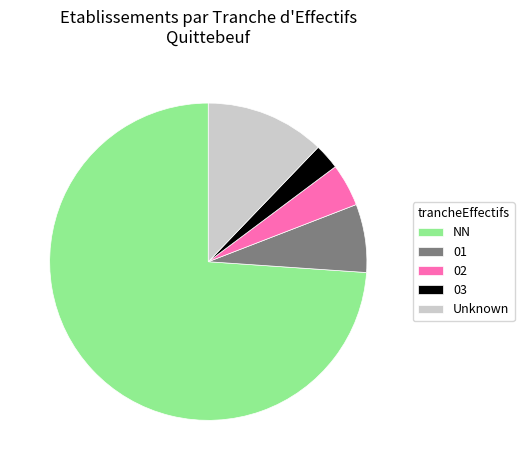

Combined, do 03 and 01 account for over 50%?

No